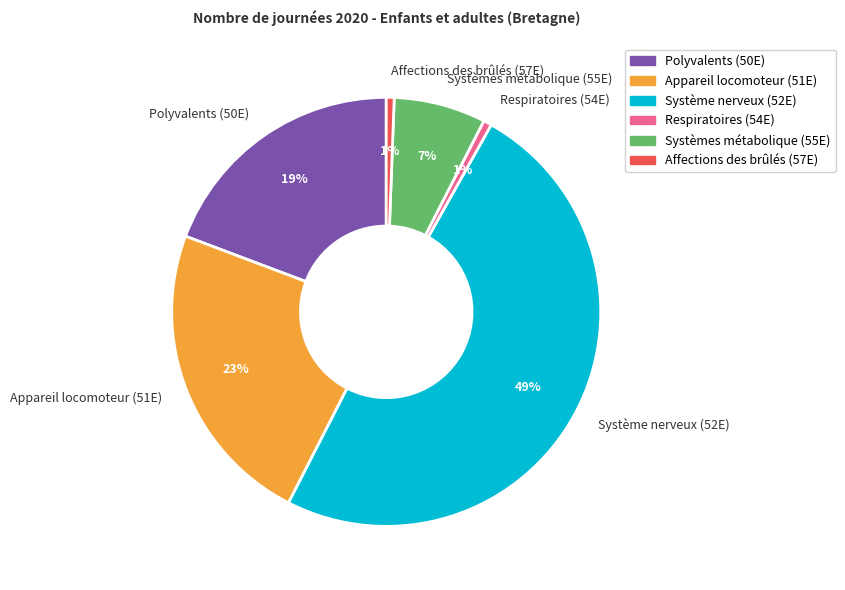

Which has a higher value, Respiratoires (54E) or Appareil locomoteur (51E)?

Appareil locomoteur (51E)